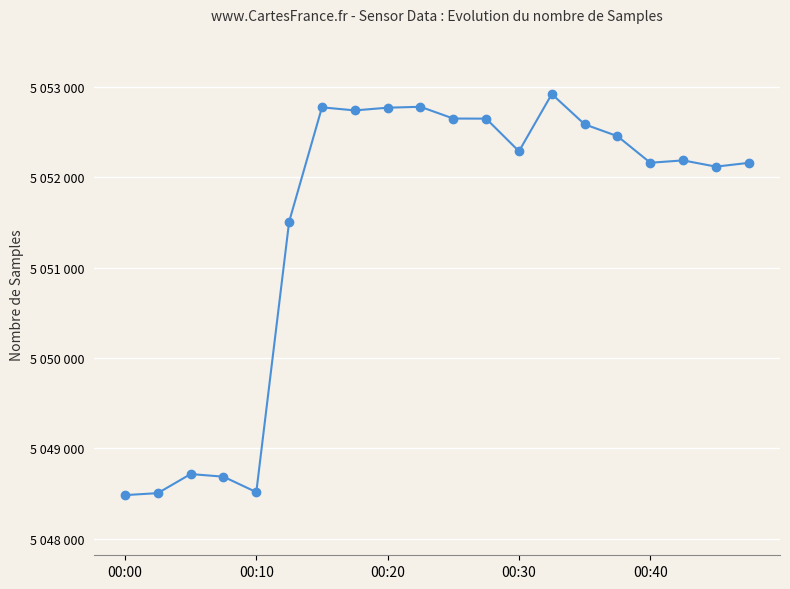

What is the value of the 2nd point from the left?

5048505